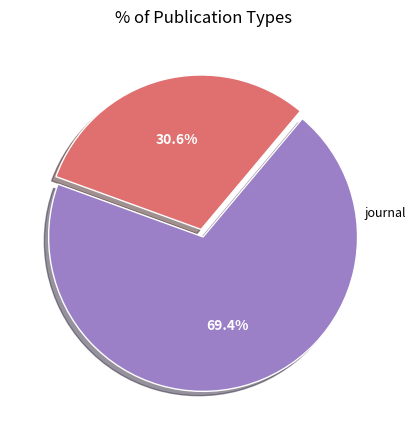

How many slices are in this pie chart?

2